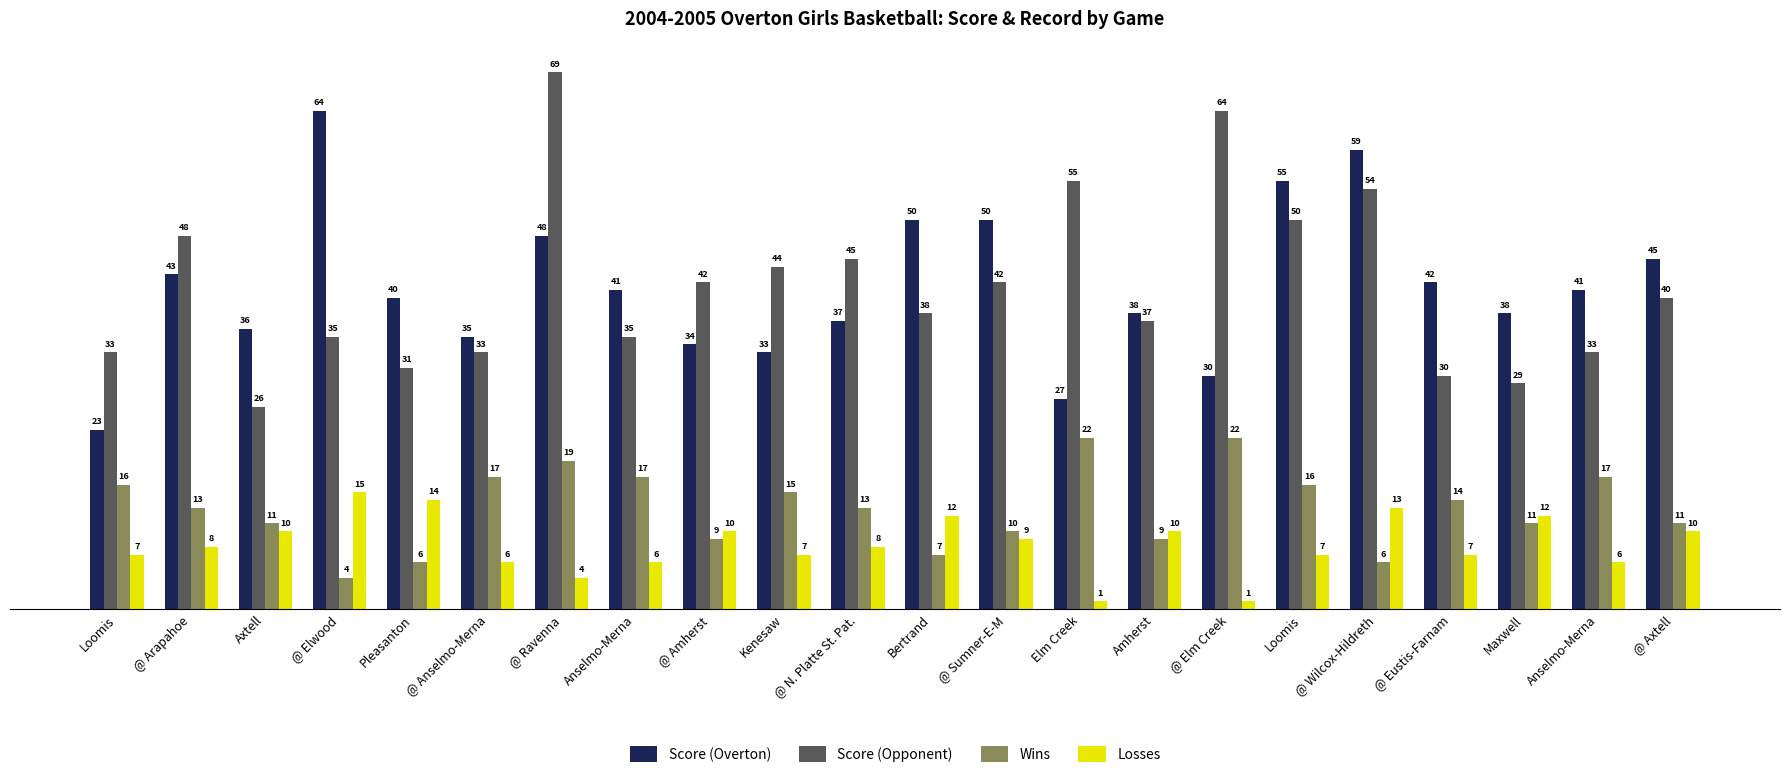

The Score (Overton) series shows 41 at Anselmo-Merna. True or false?

True